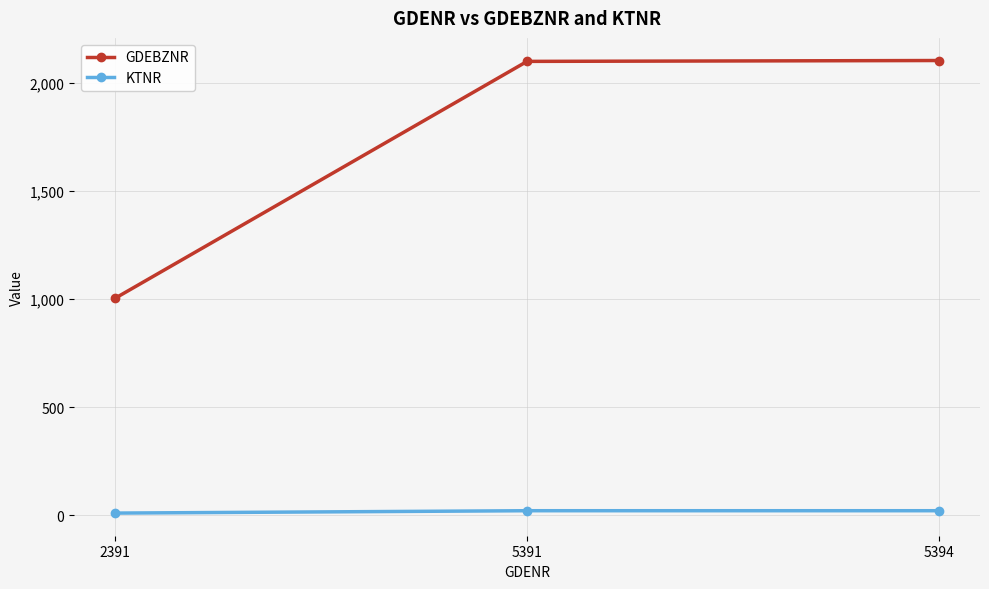

What is the value of the KTNR point at the 1st from the left?

10